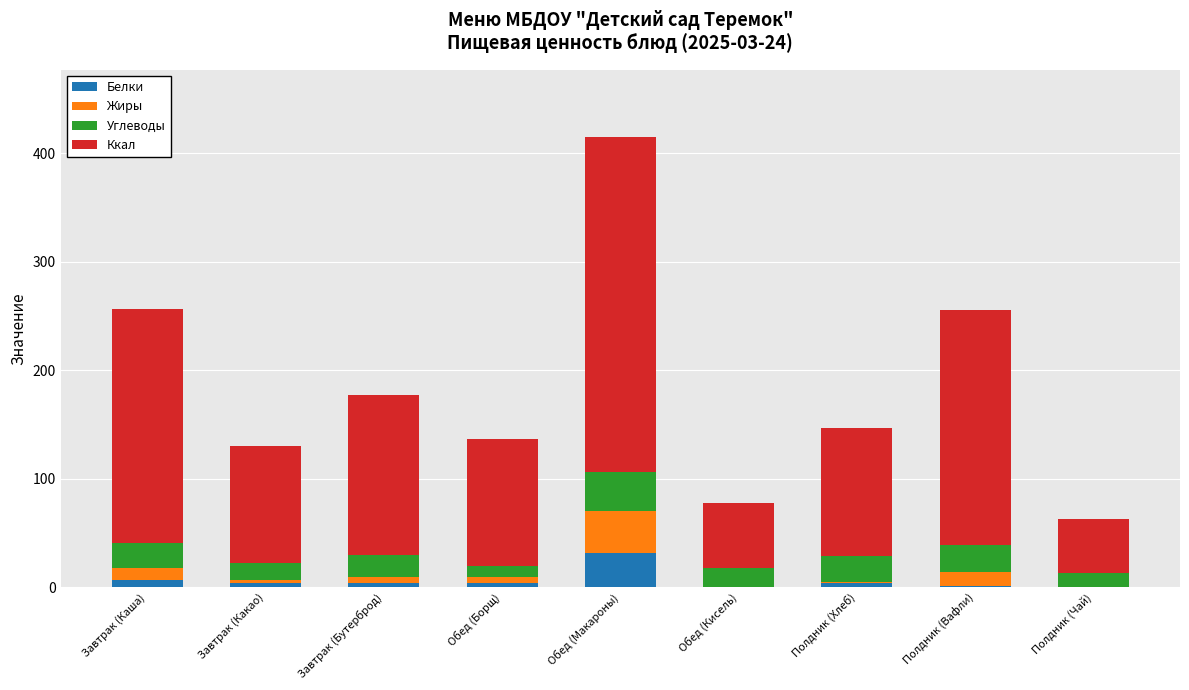

At which label does Белки reach its peak?

Обед (Макароны)